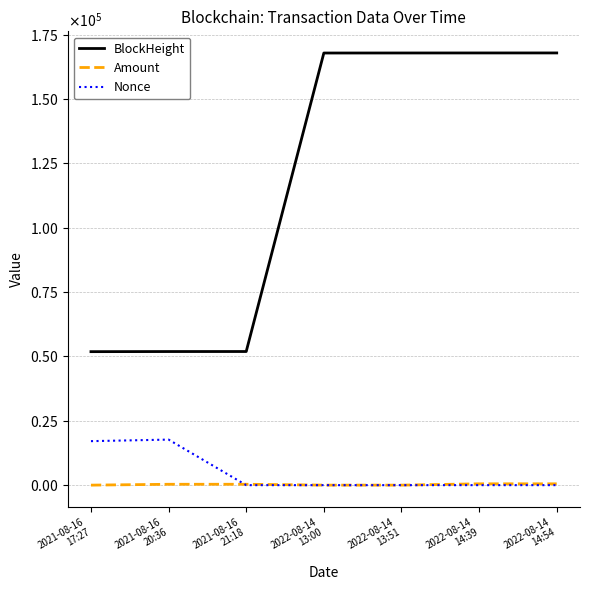

Which label corresponds to the largest value in the chart?

2022-08-14
14:54